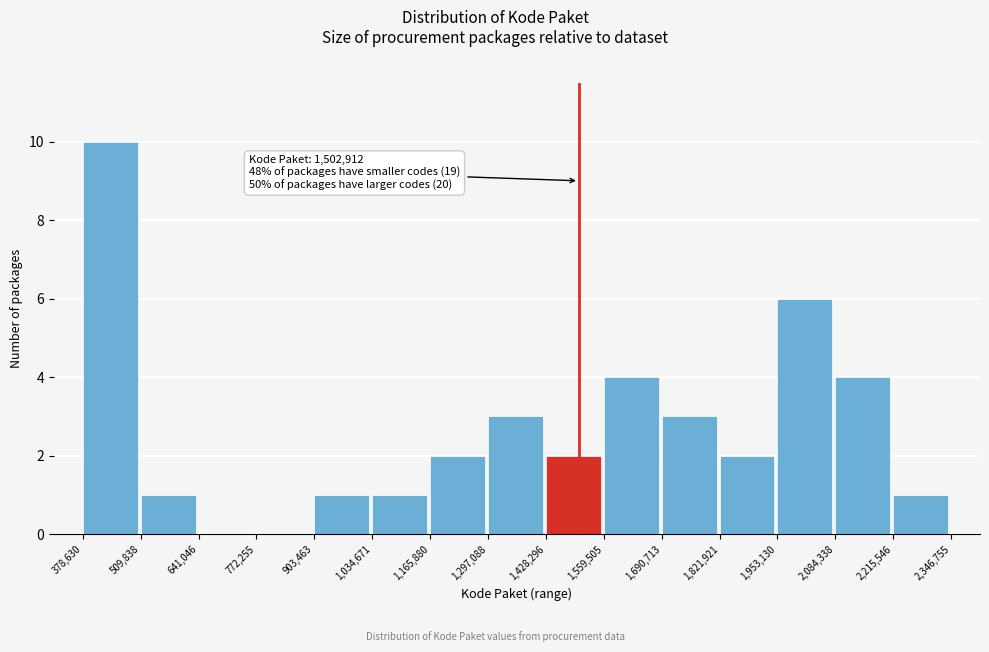

Over which range of the x-axis is the bar tallest?

378,630 to 509,838